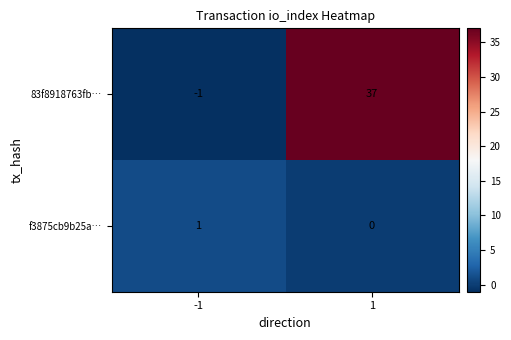

What is the minimum value shown in the chart?

-1